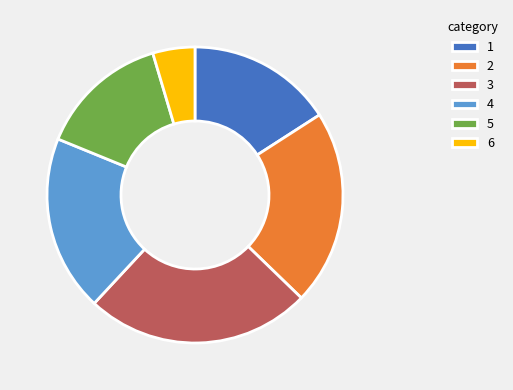

How many segments does this pie chart have?

6